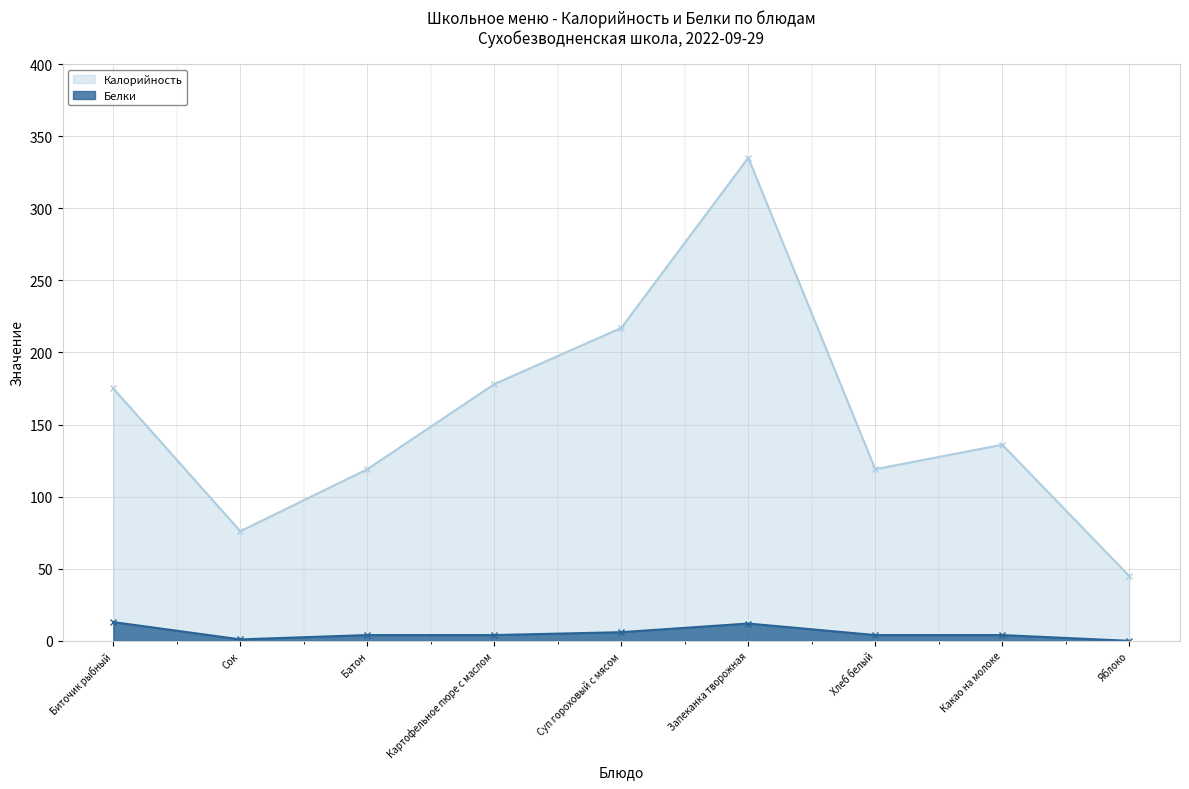

How many lines are shown in the chart?

2